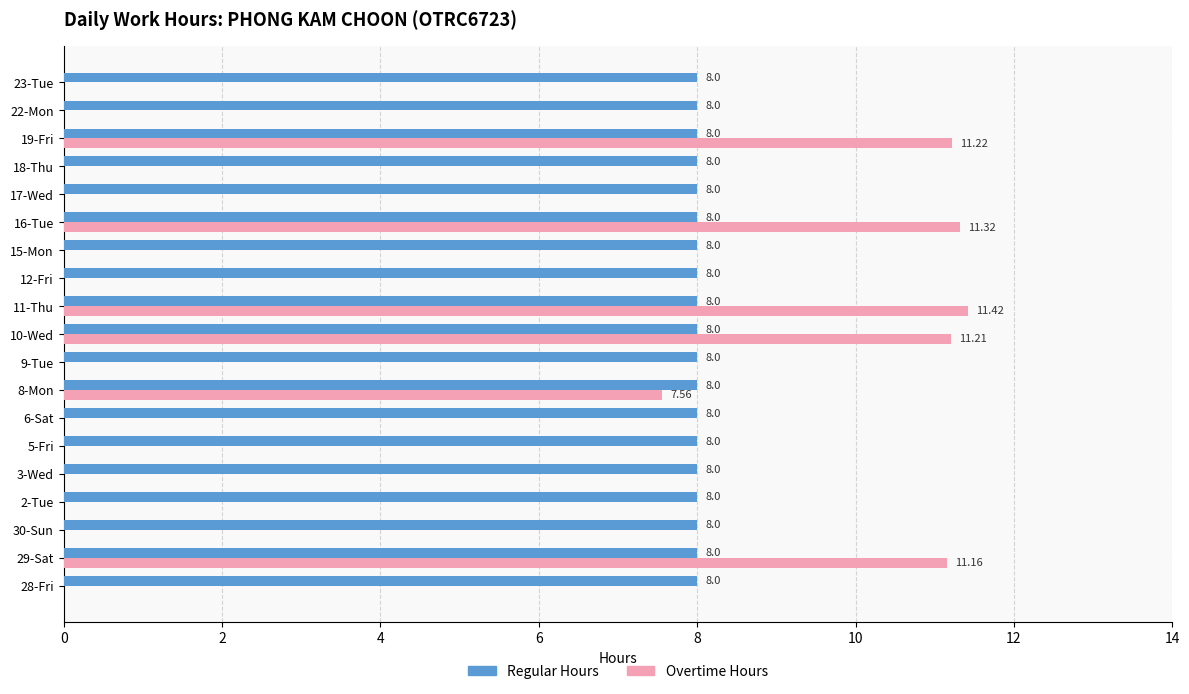

What is the sum of the Regular Hours values at 2-Tue and 5-Fri?

16.0